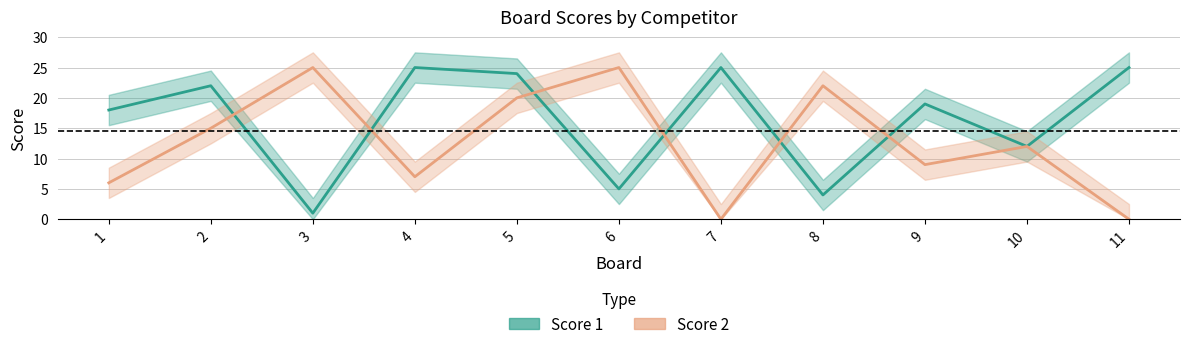

What value does the Score 2 series have at 2?

15